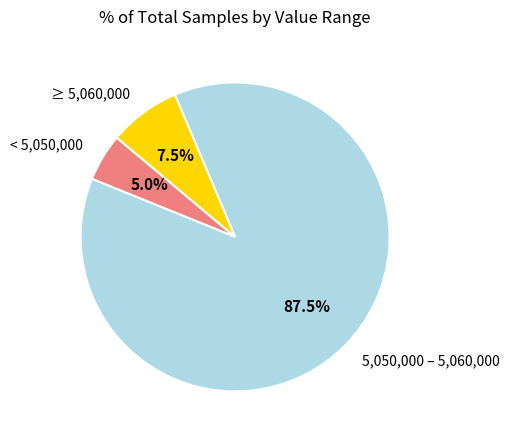

Combined, do 5,050,000 – 5,060,000 and < 5,050,000 account for over 50%?

Yes